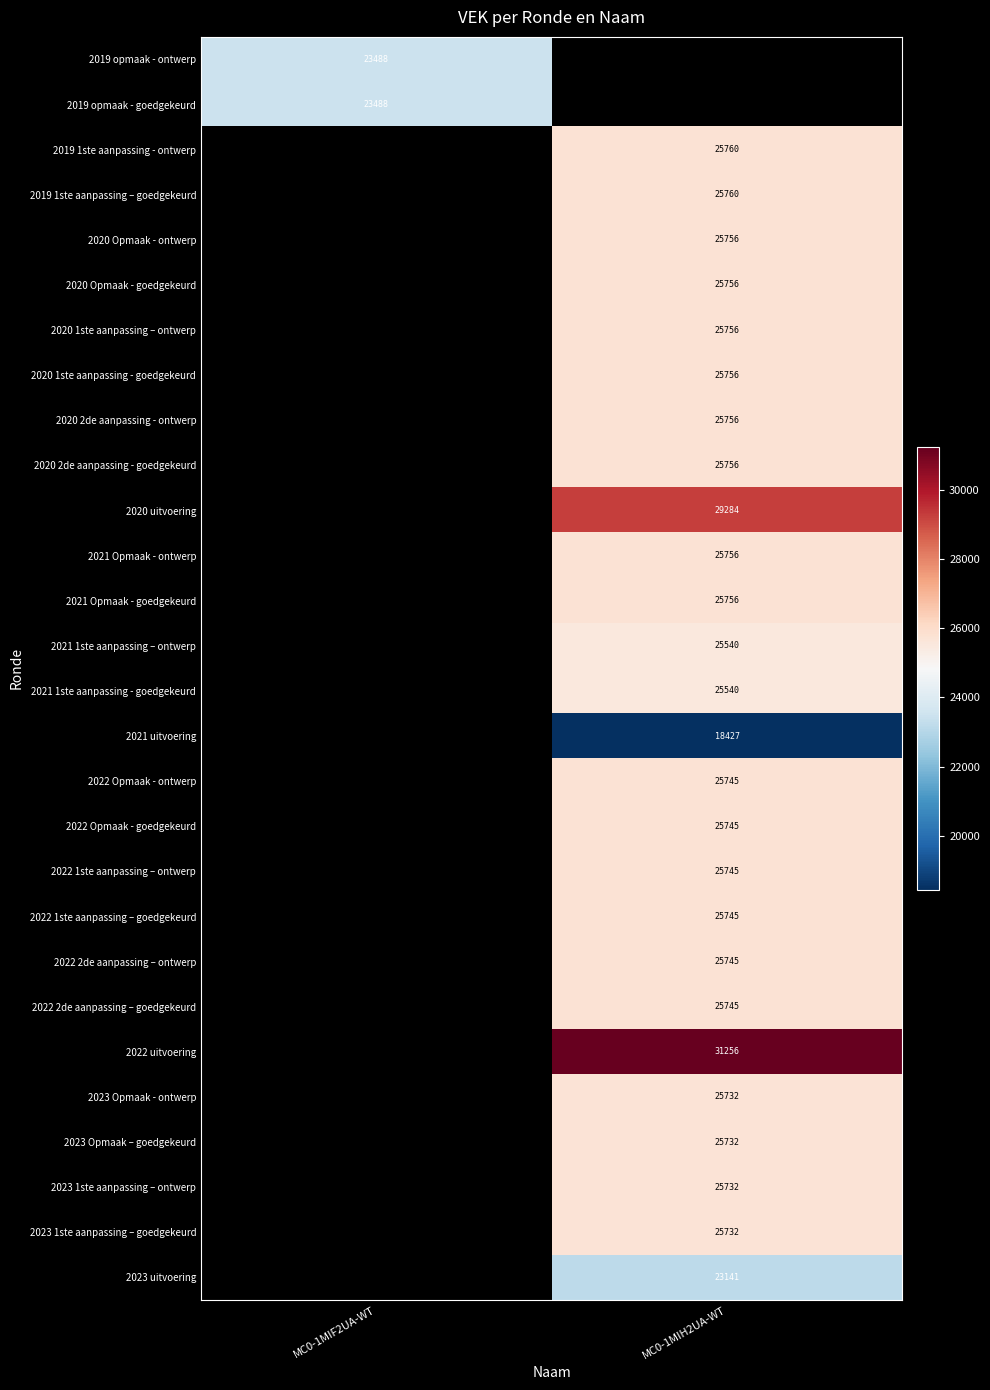

Is it true that 2020 Opmaak - ontwerp equals 25756 at MC0-1MIH2UA-WT?

True